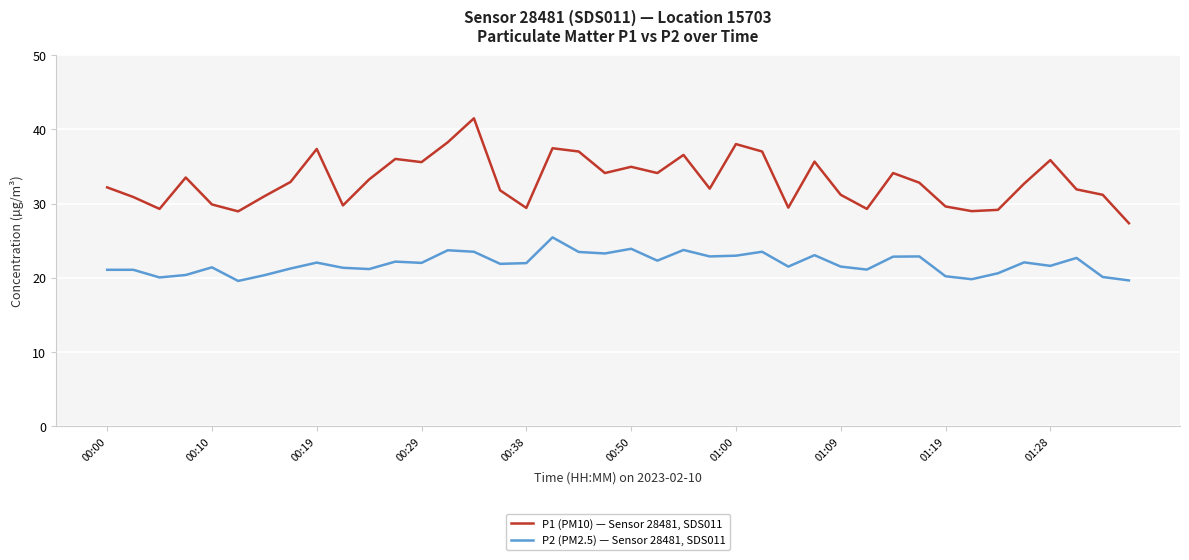

What is the average value of the P2 (PM2.5) — Sensor 28481, SDS011 series?

21.9